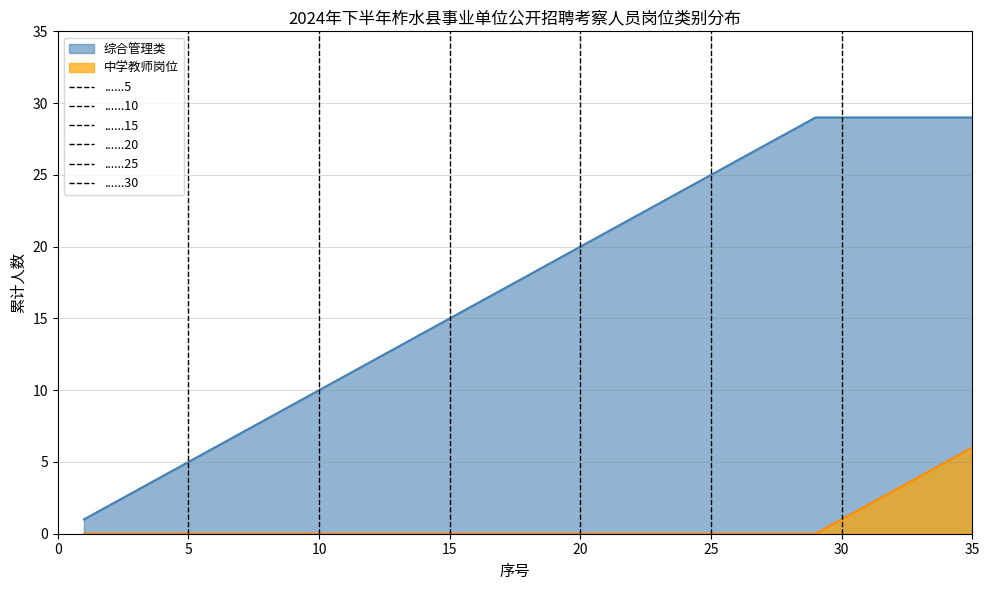

What is the highest value of the 综合管理类 series?

29